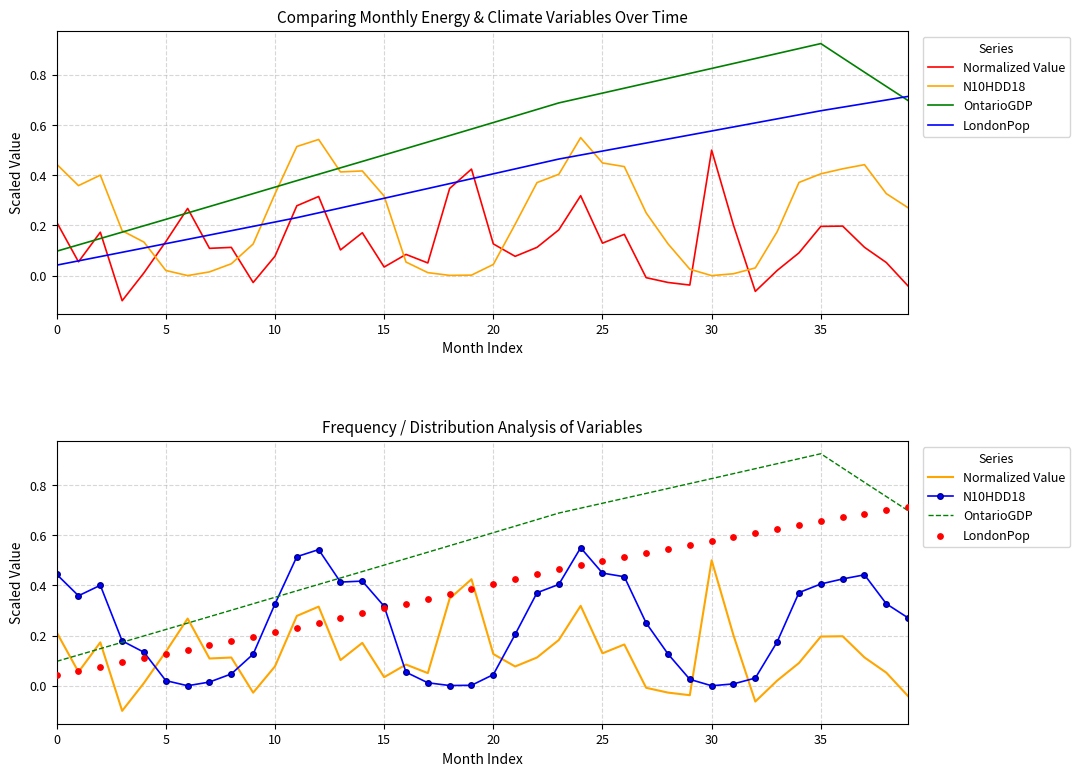

What is the total value across all series at 34?

2.0